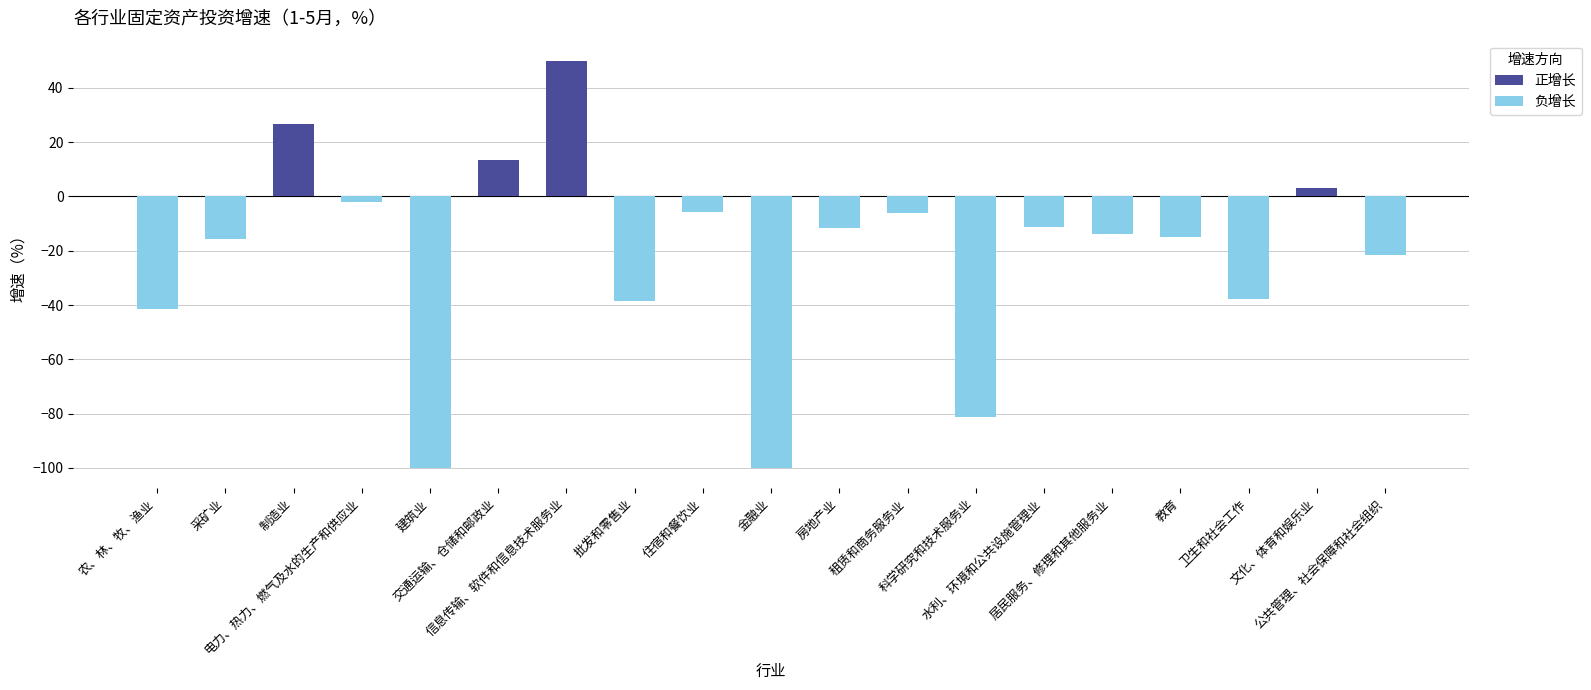

Where does the data first go above -13?

制造业